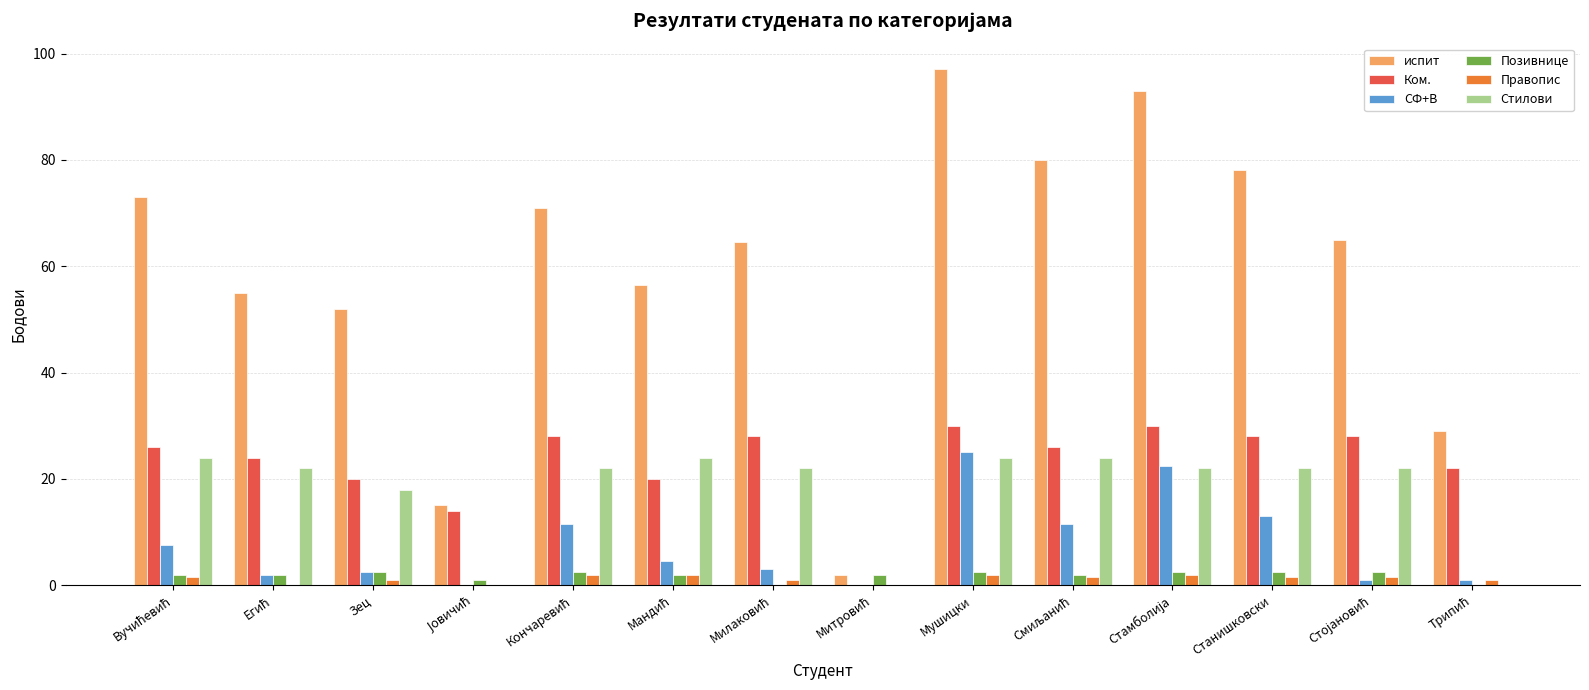

Reading left to right, transcribe all the data shown in this chart.

испит: 73.0	55.0	52.0	15.0	71.0	56.5	64.5	2.0	97.0	80.0	93.0	78.0	65.0	29.0
Ком.: 26.0	24.0	20.0	14.0	28.0	20.0	28.0	0.0	30.0	26.0	30.0	28.0	28.0	22.0
СФ+В: 7.5	2.0	2.5	0.0	11.5	4.5	3.0	0.0	25.0	11.5	22.5	13.0	1.0	1.0
Позивнице: 2.0	2.0	2.5	1.0	2.5	2.0	0.0	2.0	2.5	2.0	2.5	2.5	2.5	0.0
Правопис: 1.5	0.0	1.0	0.0	2.0	2.0	1.0	0.0	2.0	1.5	2.0	1.5	1.5	1.0
Стилови: 24.0	22.0	18.0	0.0	22.0	24.0	22.0	0.0	24.0	24.0	22.0	22.0	22.0	0.0